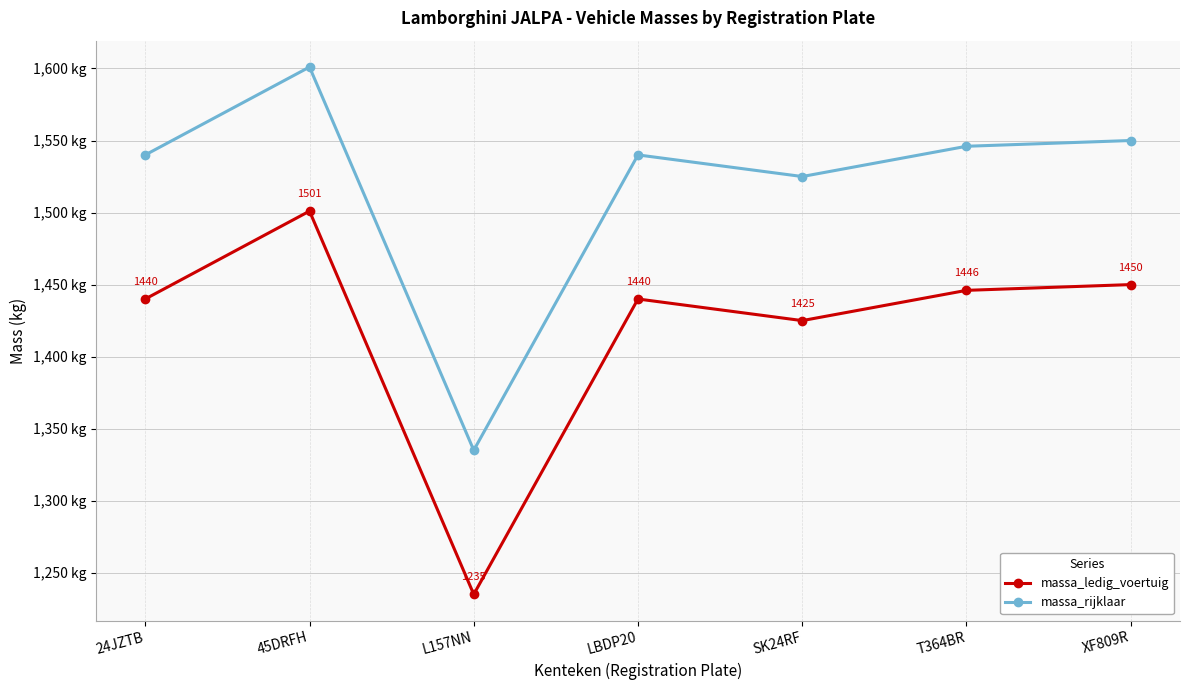

At XF809R, list the series in order from smallest to largest.

massa_ledig_voertuig, massa_rijklaar